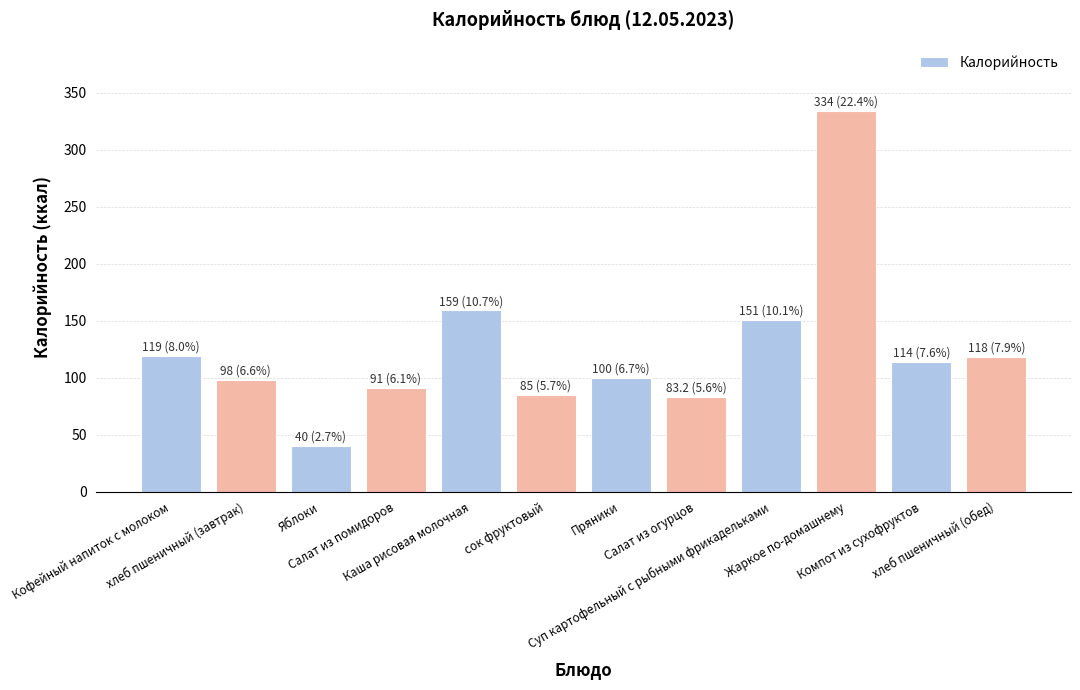

Is it true that the value at Пряники is 44.4?

False